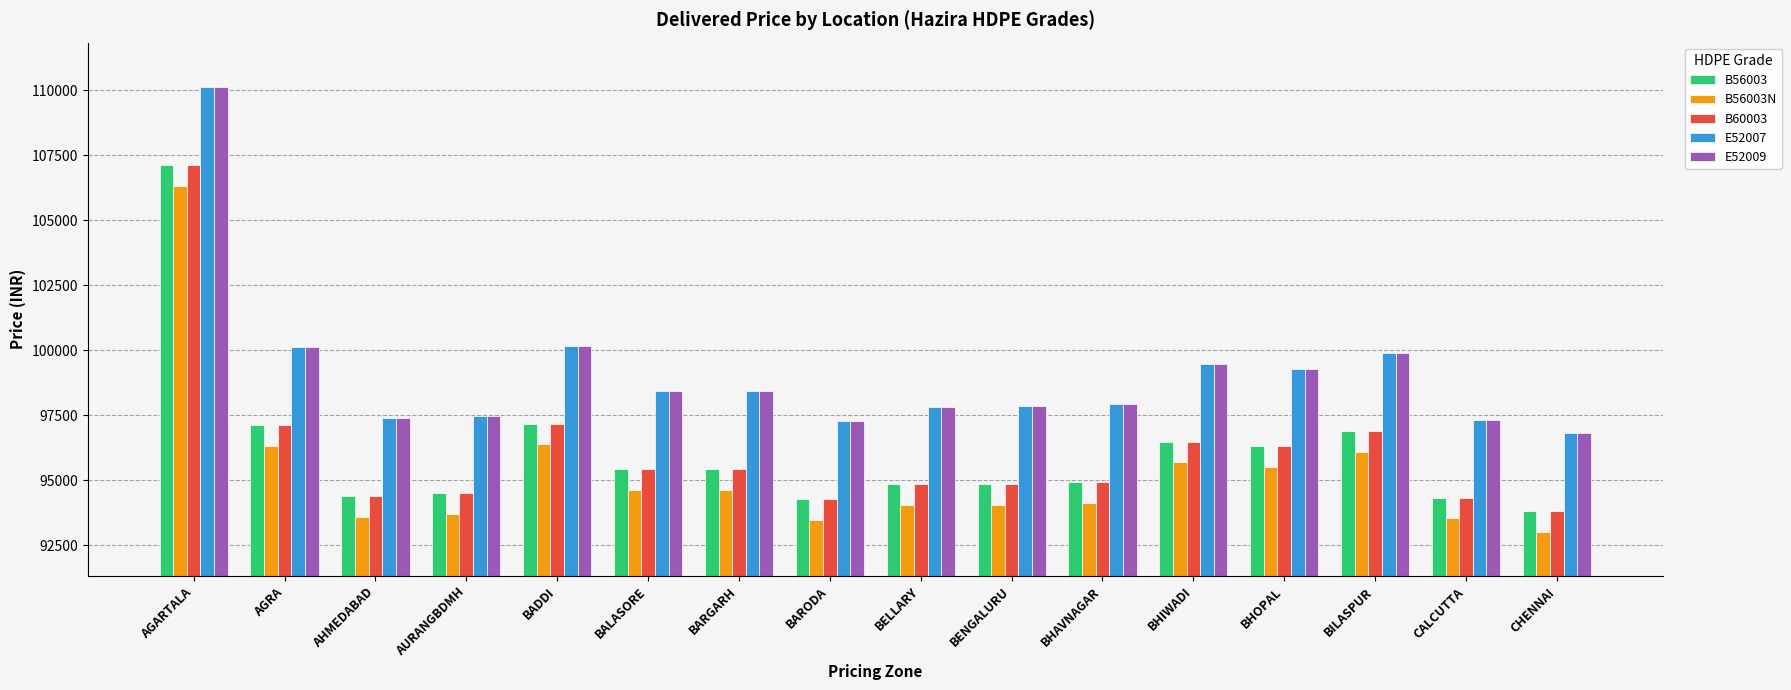

What value does the E52009 series have at BADDI, to the nearest 100?

100200